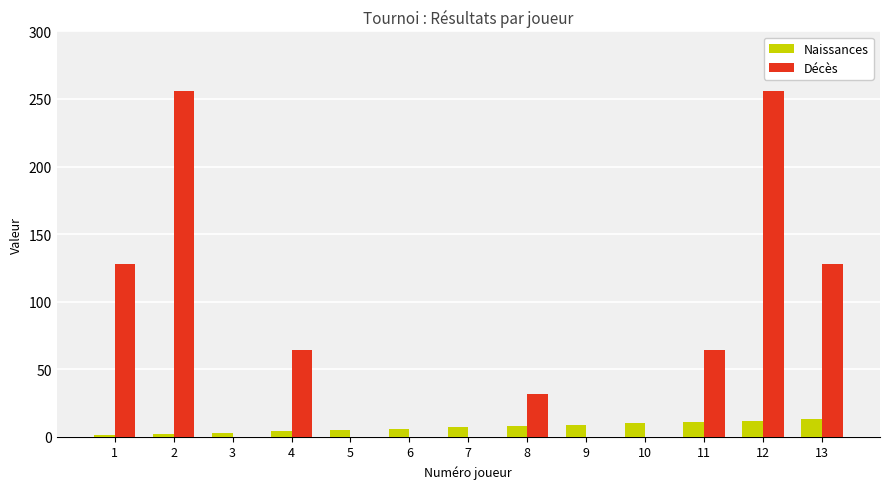

What is the maximum value for Décès?

256